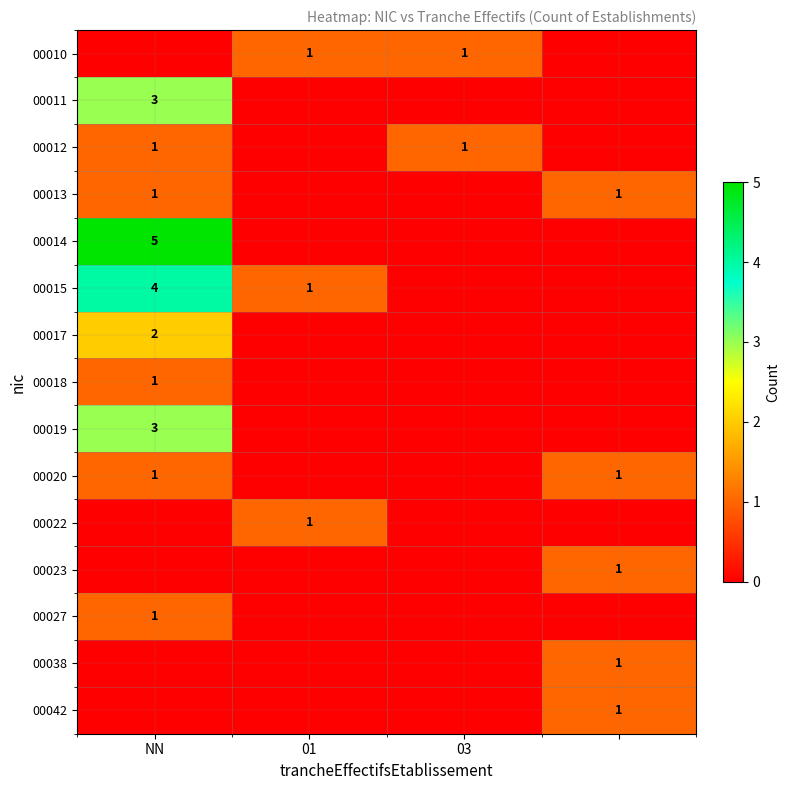

Which label corresponds to the largest value in the chart?

NN